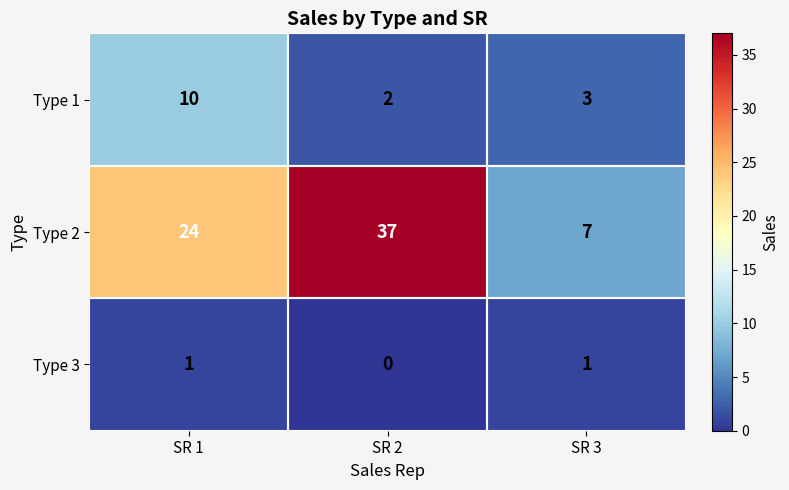

What is the greatest value displayed?

37